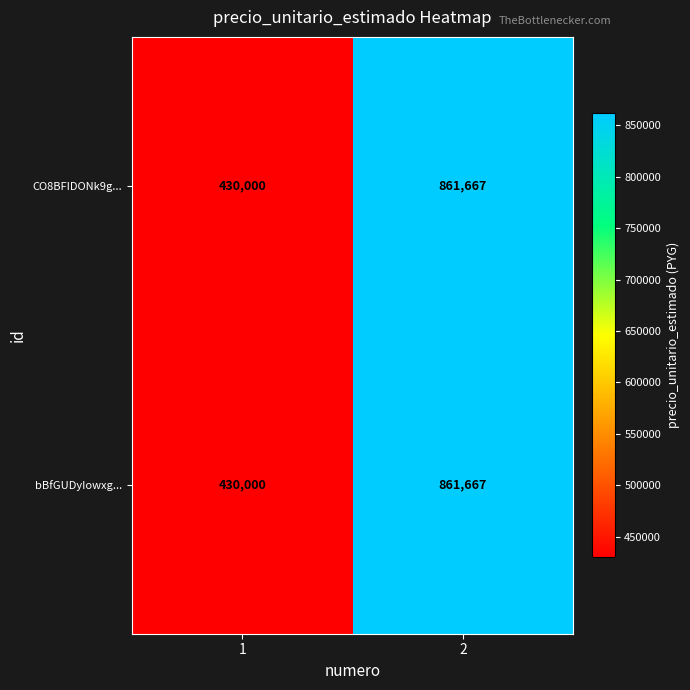

What is the maximum value for CO8BFIDONk9g...?

861667